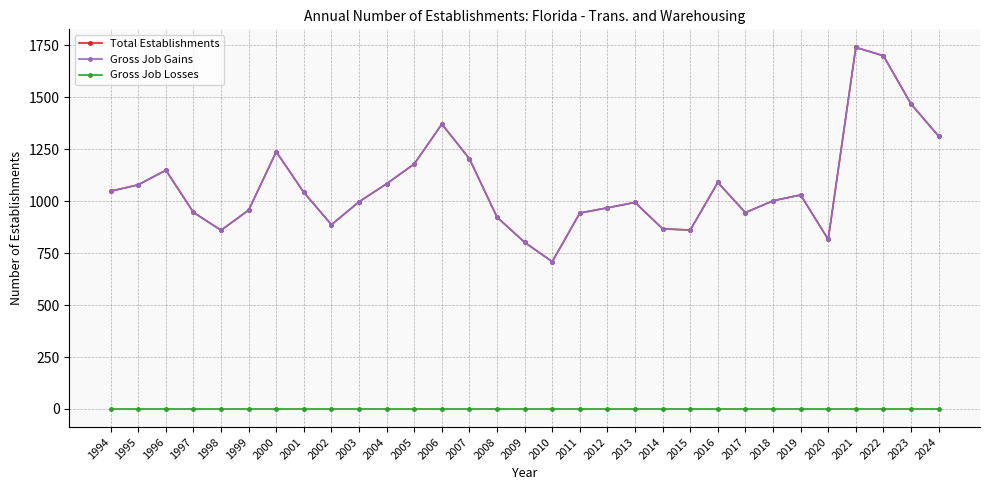

Is this an area chart (filled region under the line)?

No